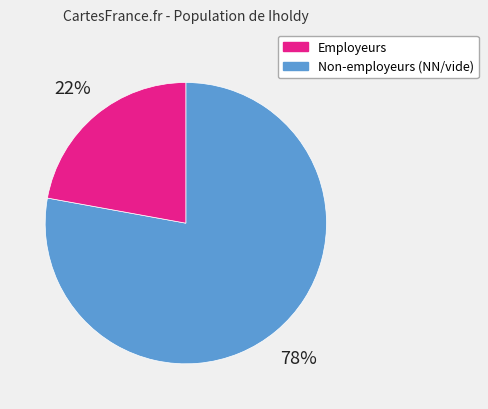

To the nearest percent, what is the average slice percentage?

50%